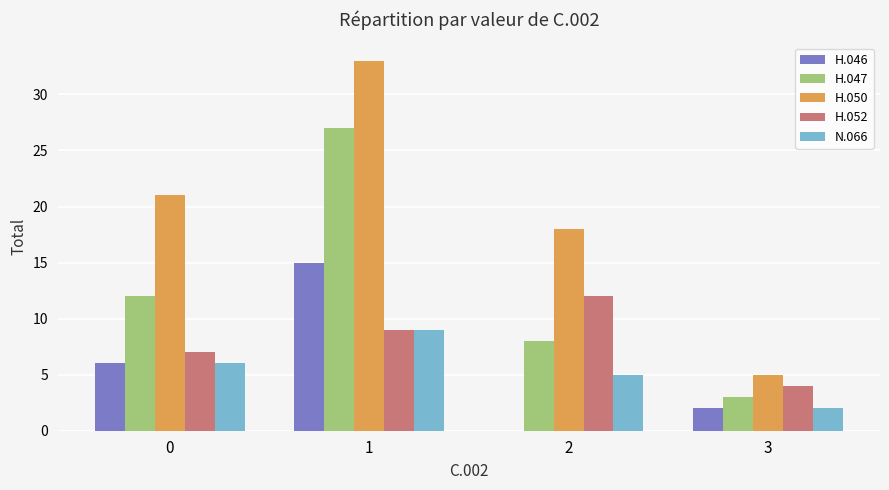

Is the value of H.047 at 3 greater than the value of H.052 at 3?

No